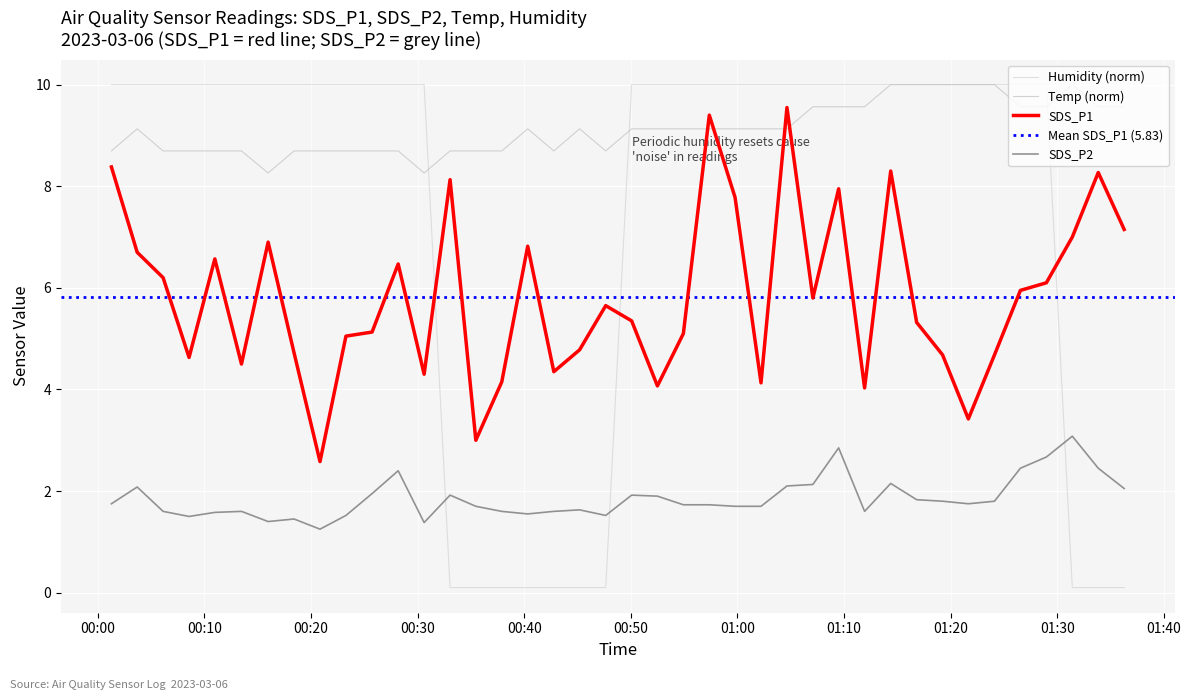

True or false: Humidity has more than 2 interior local peaks.

False